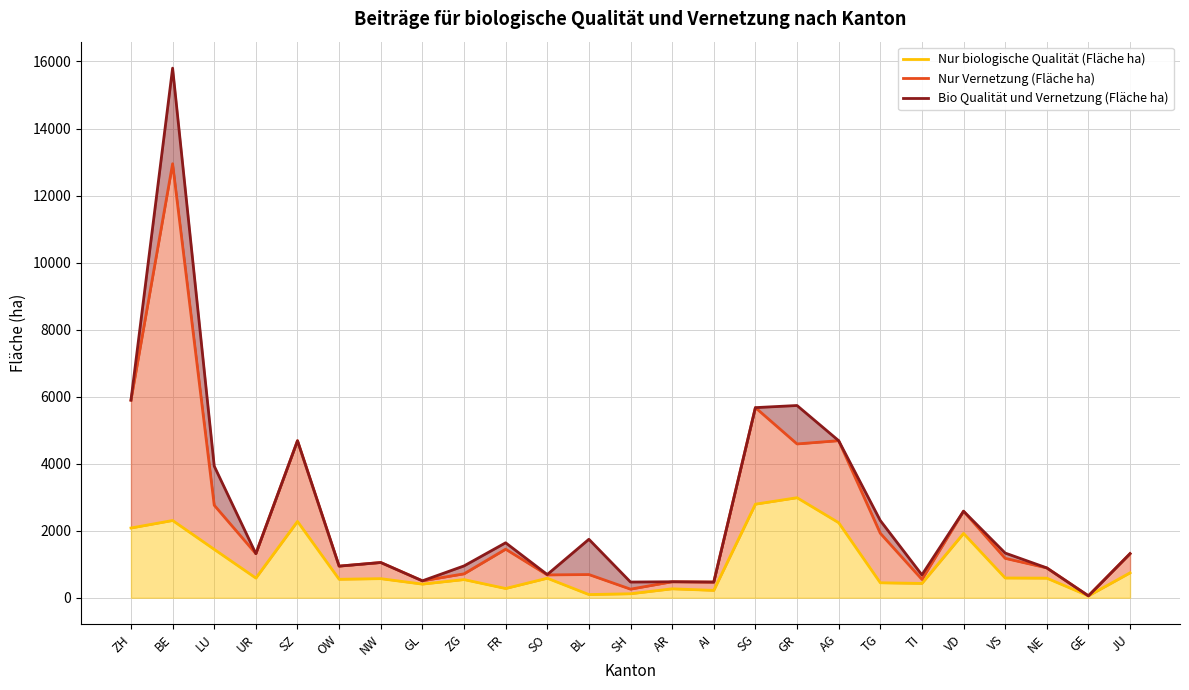

Does the chart have visible grid lines?

Yes